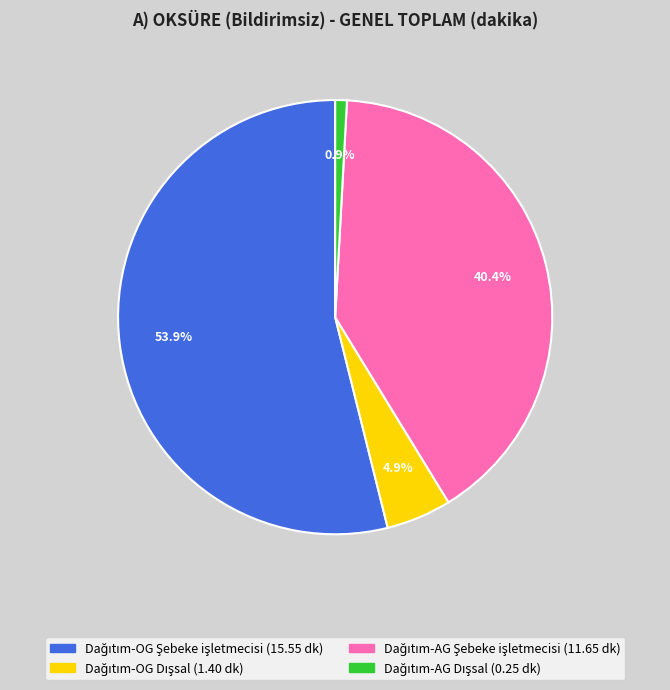

Count the number of slices in the pie.

4